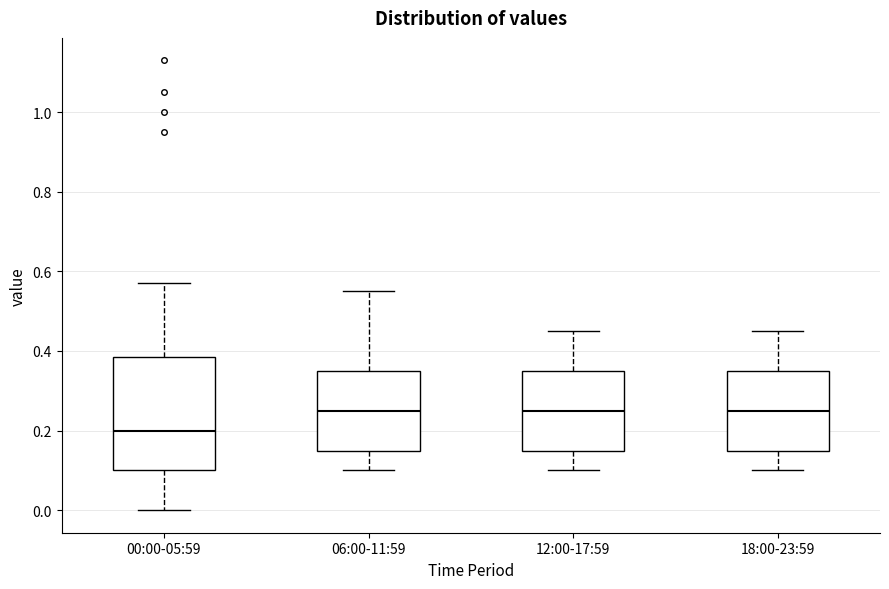

Reading left to right, transcribe this box plot: for each box, give where its median line is, the range the box spans, and where its two whiskers end, as read against the y-axis. The values are not printed on the chart, so give them approximately, as read against the axis.

00:00-05:59: median 0.20, box 0.10 to 0.38, whiskers 0.00 to 0.58
06:00-11:59: median 0.26, box 0.16 to 0.36, whiskers 0.10 to 0.56
12:00-17:59: median 0.26, box 0.16 to 0.36, whiskers 0.10 to 0.46
18:00-23:59: median 0.26, box 0.16 to 0.36, whiskers 0.10 to 0.46